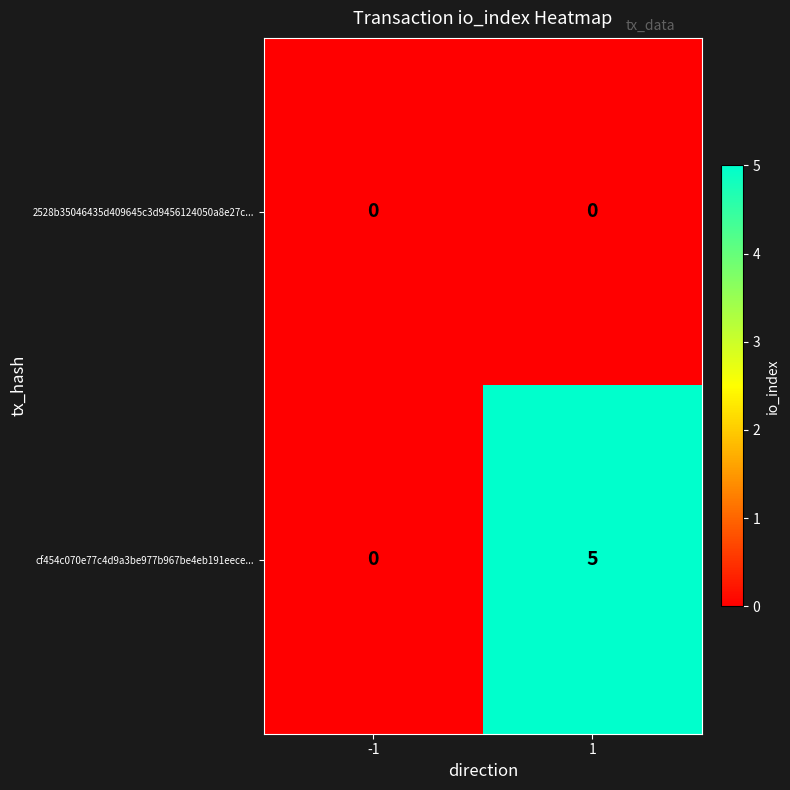

Rank the series by their average value, from lowest to highest.

2528b35046435d409645c3d9456124050a8e27c..., cf454c070e77c4d9a3be977b967be4eb191eece...